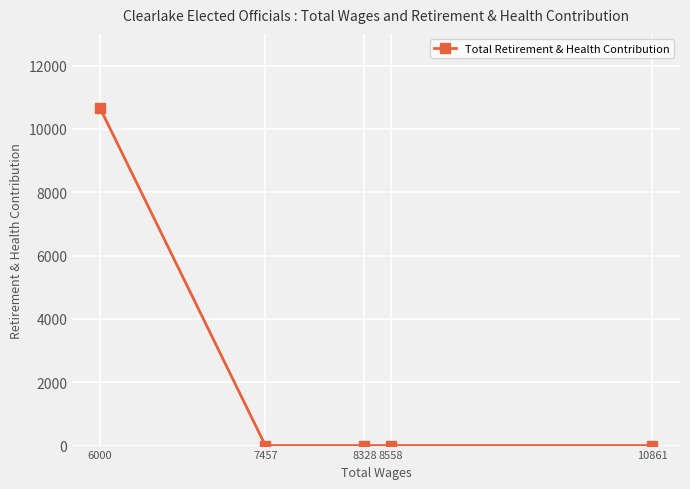

What value does the data have at 6000, to the nearest 50?

10650